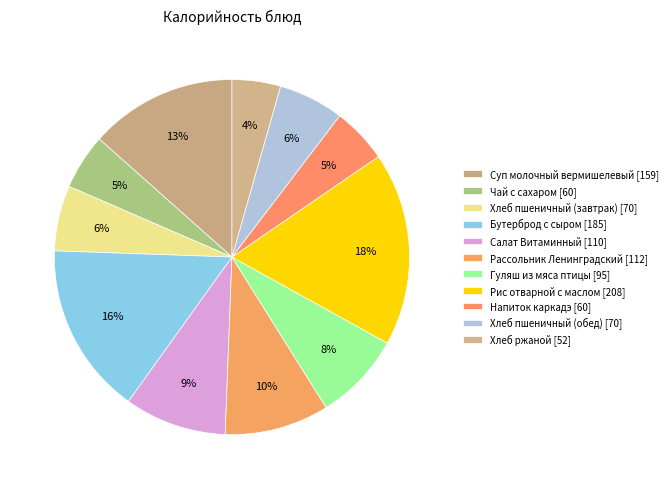

Which slice is the largest?

Рис отварной с маслом